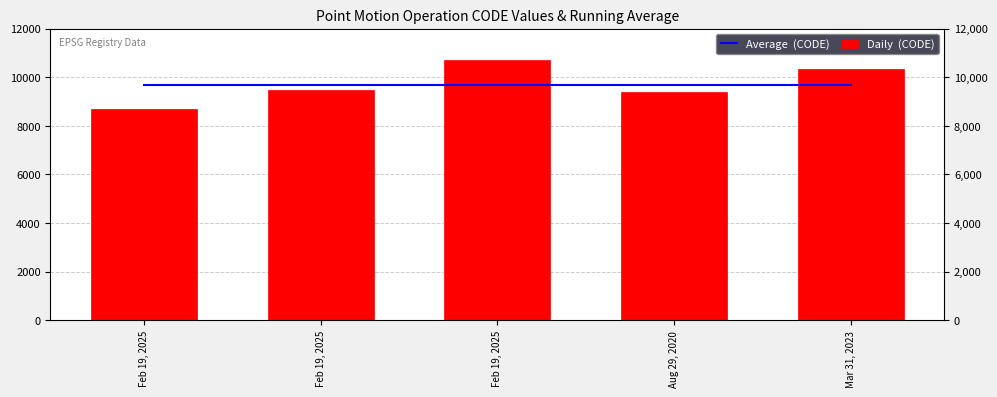

What are all the series names shown in the legend?

Average  (CODE), Daily  (CODE)